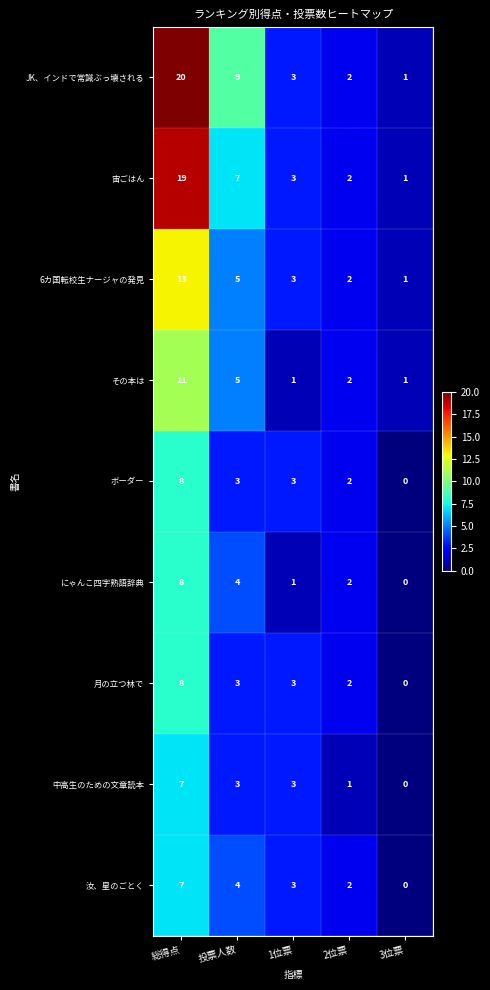

At how many categories does at least one series exceed 10?

1